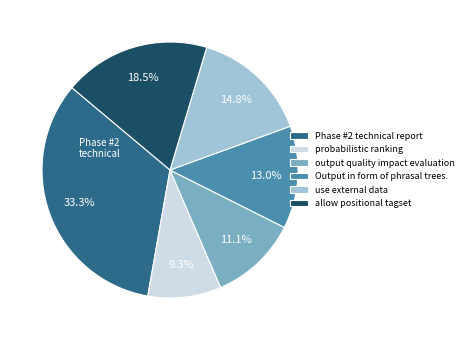

What is the largest slice in the pie chart?

Phase #2 technical report